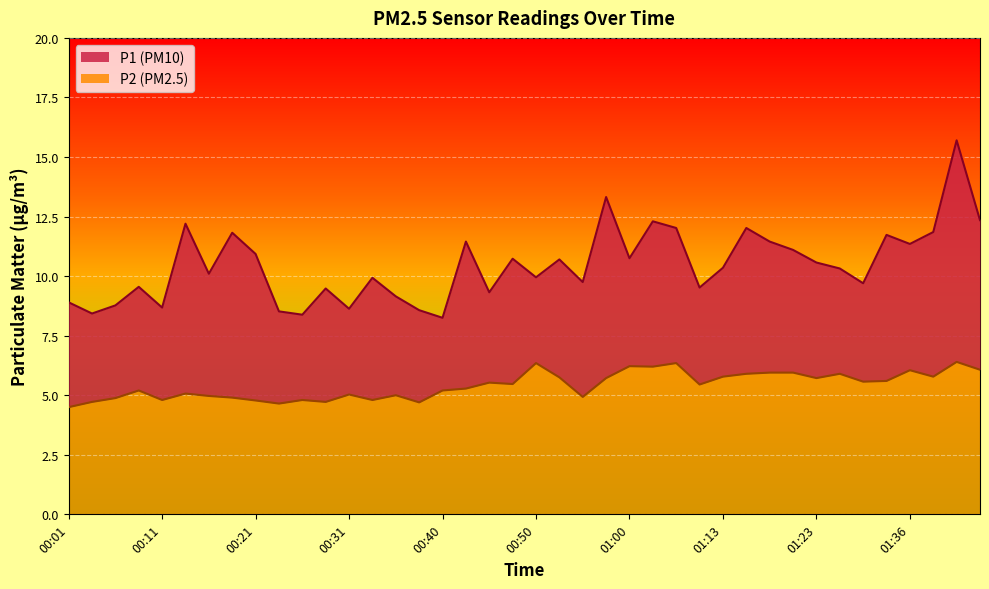

What position from the left is 00:09?

4